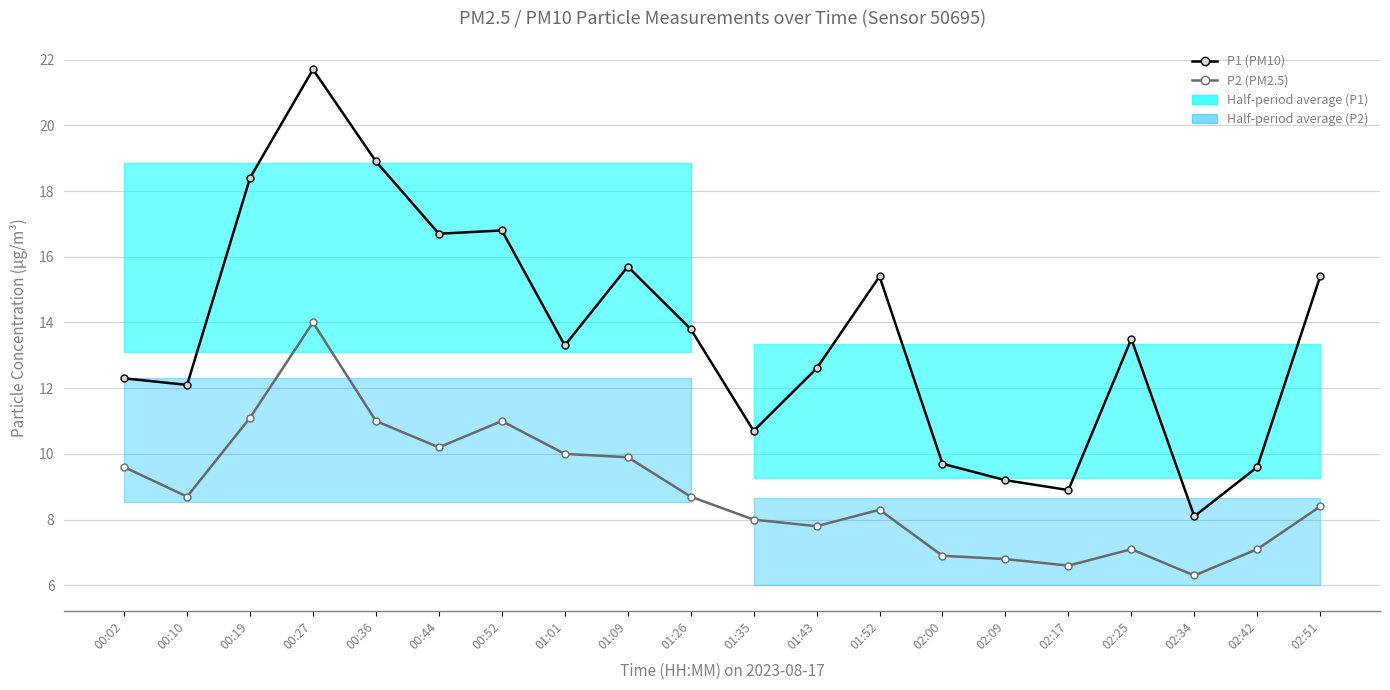

True or false: P1 (PM10) and P2 (PM2.5) intersect in this chart.

False